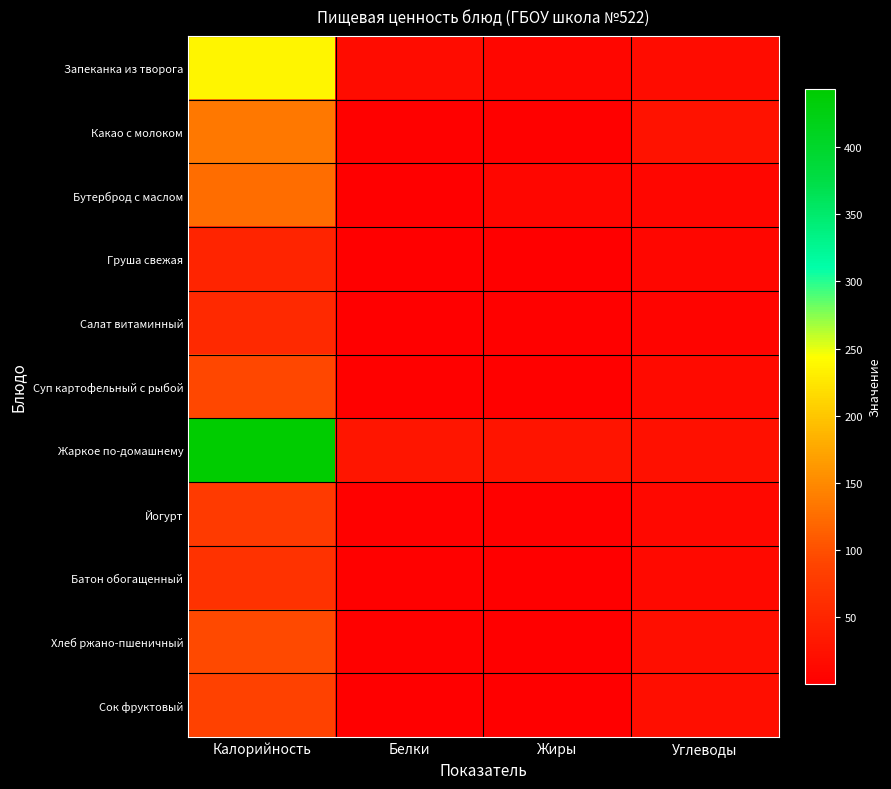

At how many categories does at least one series exceed 252?

1